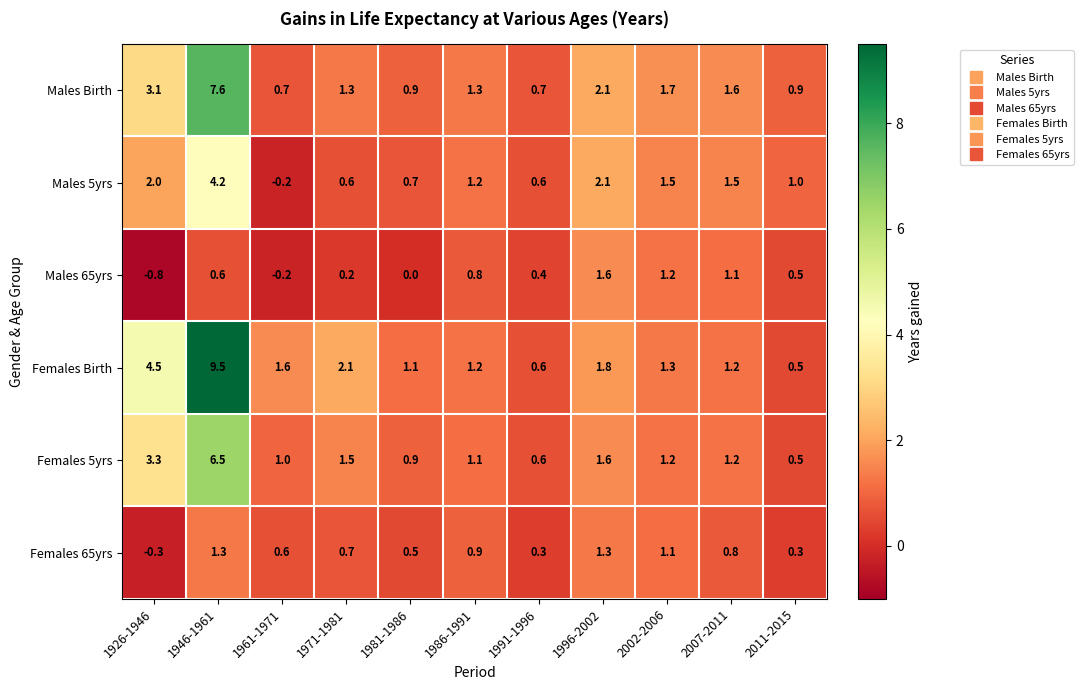

How many distinct data groups are displayed?

6